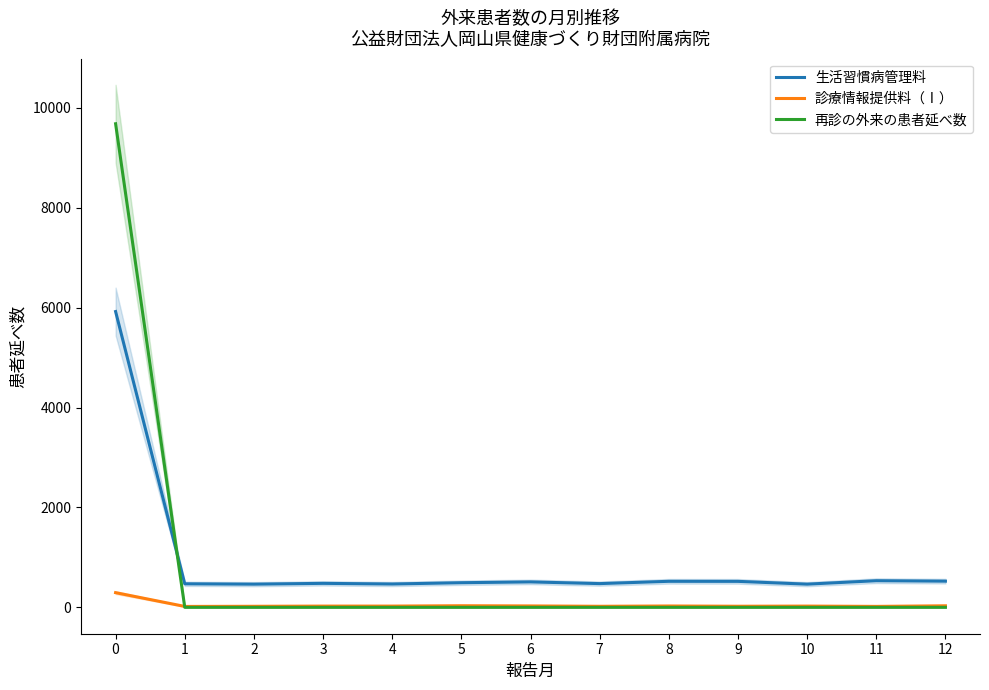

True or false: 診療情報提供料（Ⅰ） has a value of 31 at 1.

False